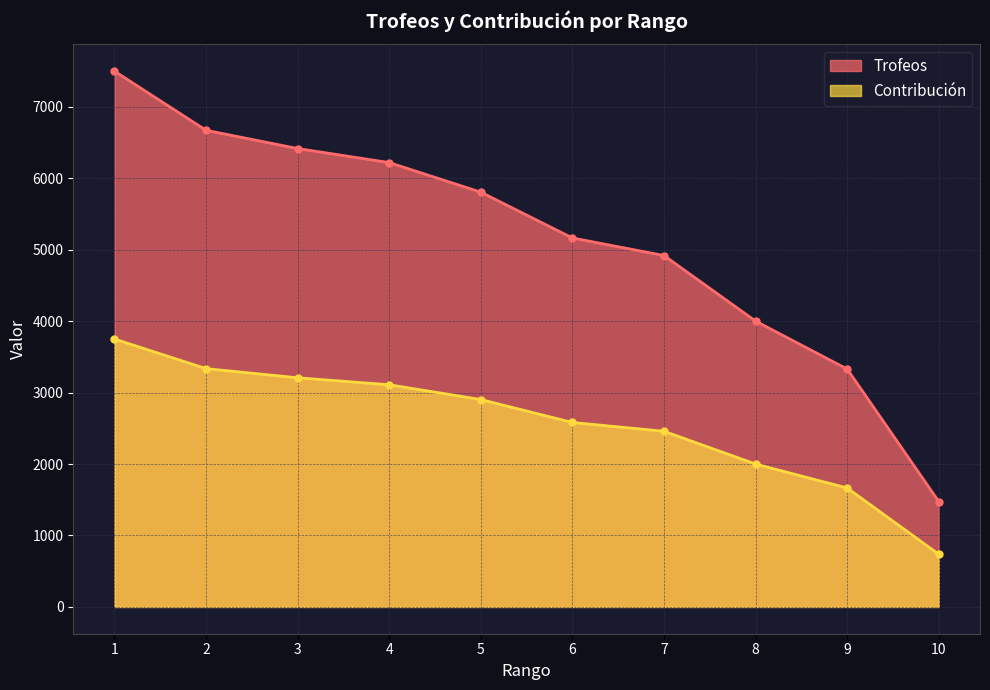

At how many categories does at least one series exceed 2475?

9